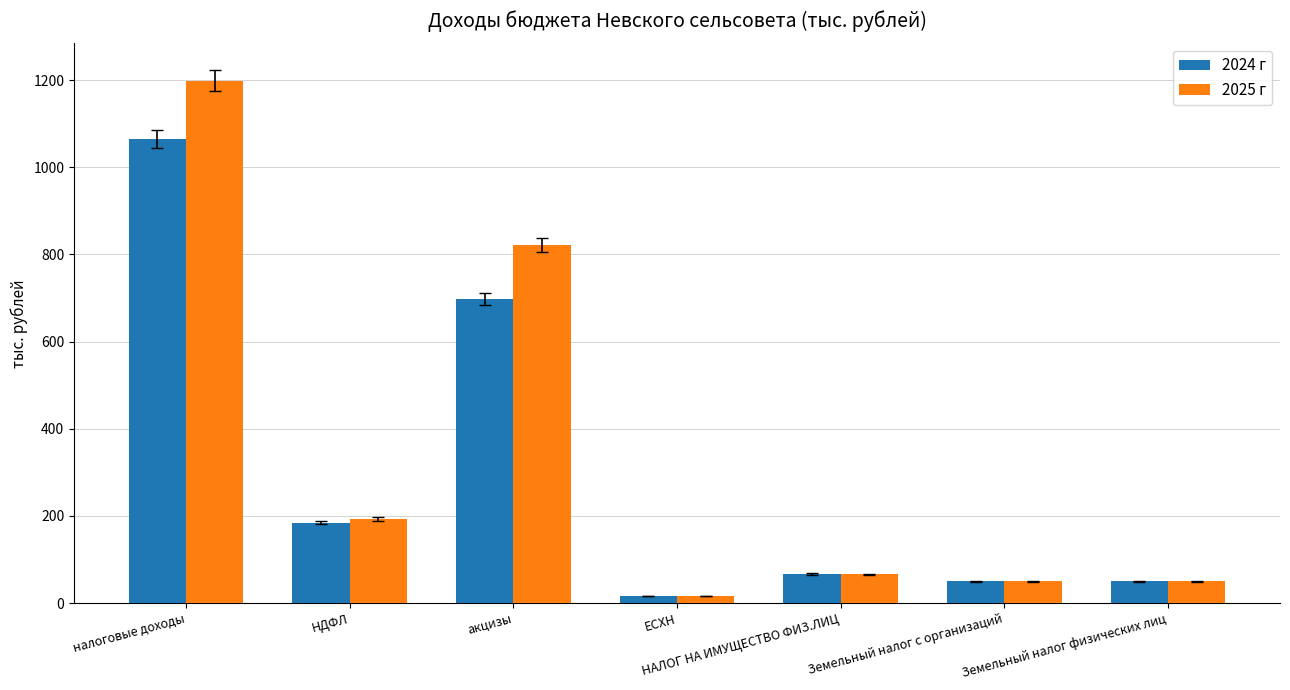

What is the approximate value of 2024 г at акцизы?

698.0